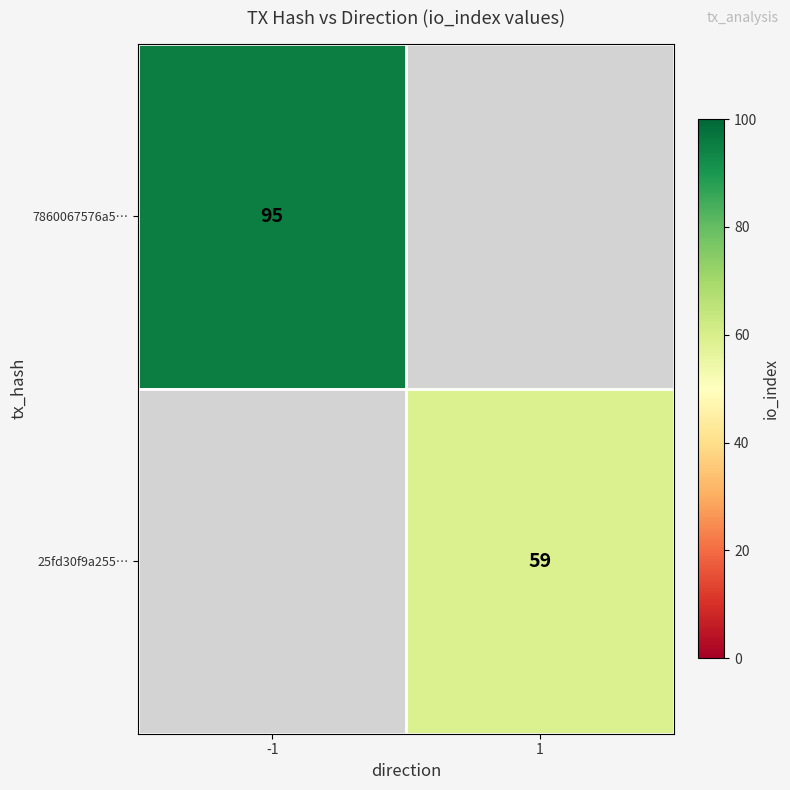

The value of 7860067576a5… at -1 is 154. True or false?

False